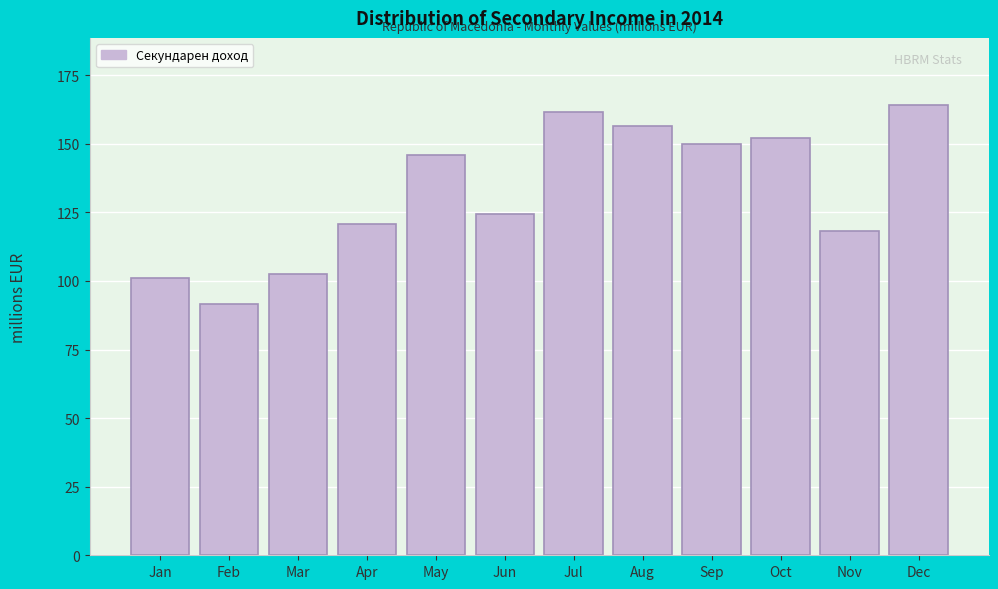

Reading left to right, list all the values displayed in this chart.

Jan=101.3	Feb=91.6	Mar=102.4	Apr=120.6	May=146.0	Jun=124.5	Jul=161.6	Aug=156.6	Sep=150.1	Oct=152.1	Nov=118.4	Dec=164.0